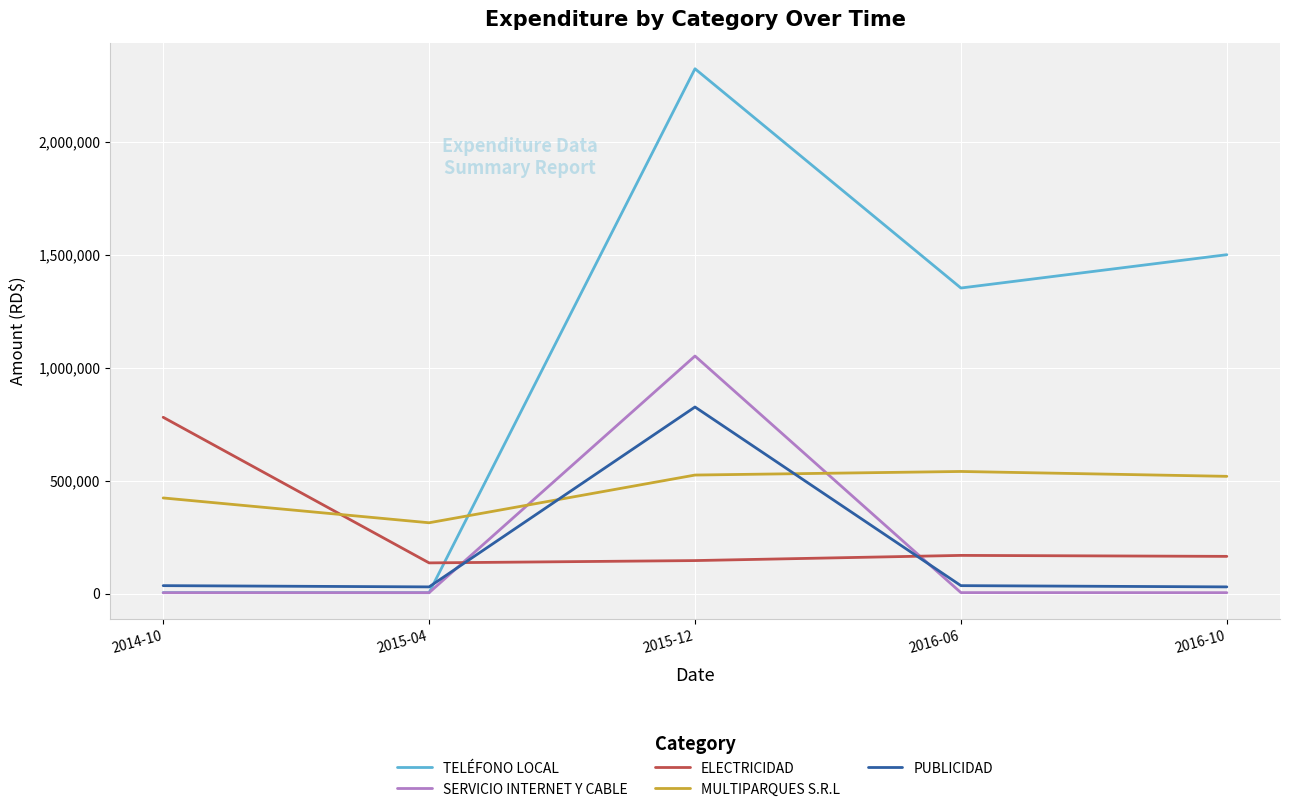

Which series changed the most between 2015-12 and 2016-10?

SERVICIO INTERNET Y CABLE